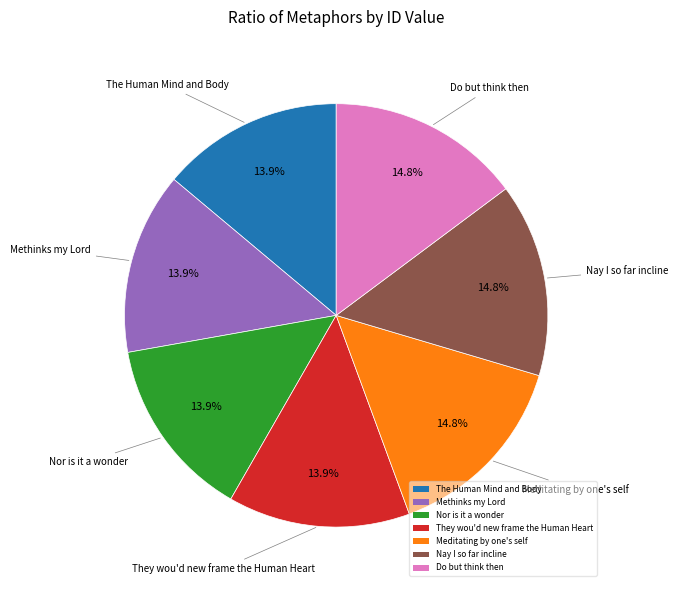

To the nearest percent, what is the average slice percentage?

14%